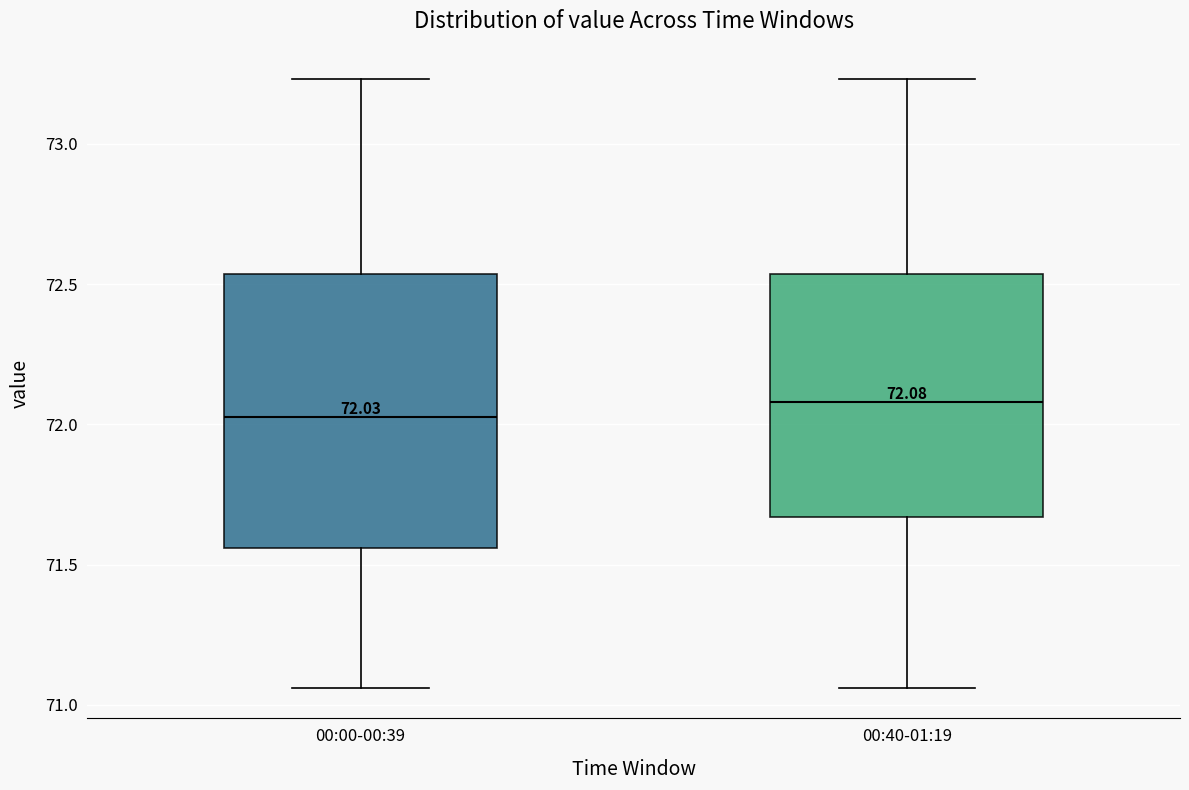

Comparing the boxes themselves (not the whiskers), which one is the tallest?

00:00-00:39